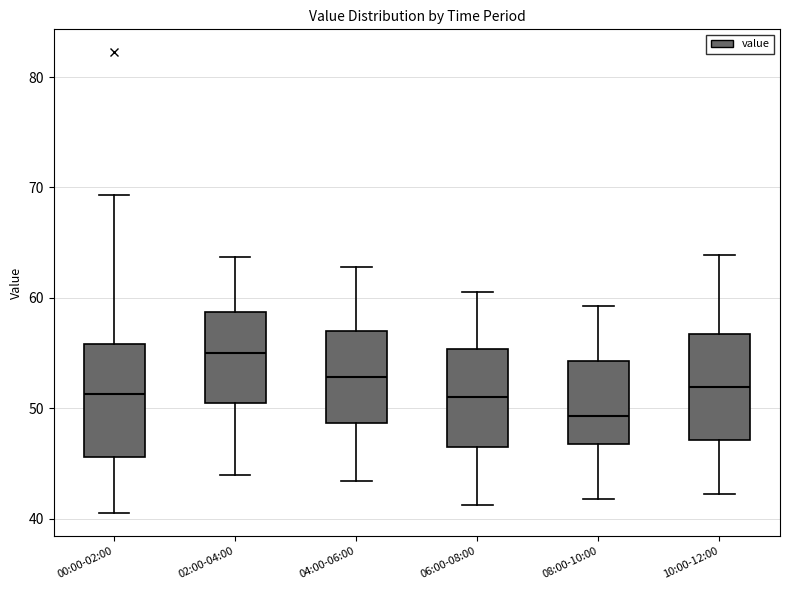

Which box has the highest median line?

02:00-04:00